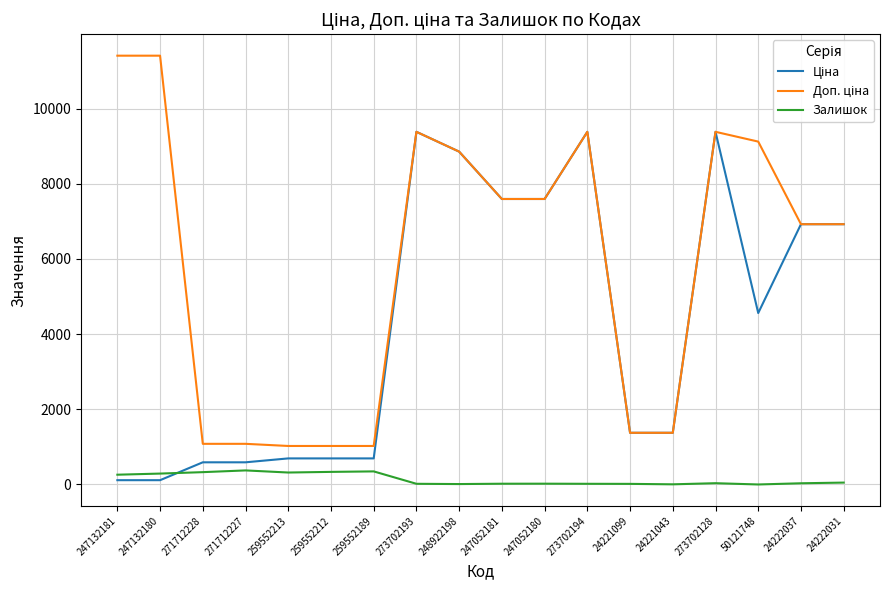

True or false: Доп. ціна and Ціна cross at least once.

False